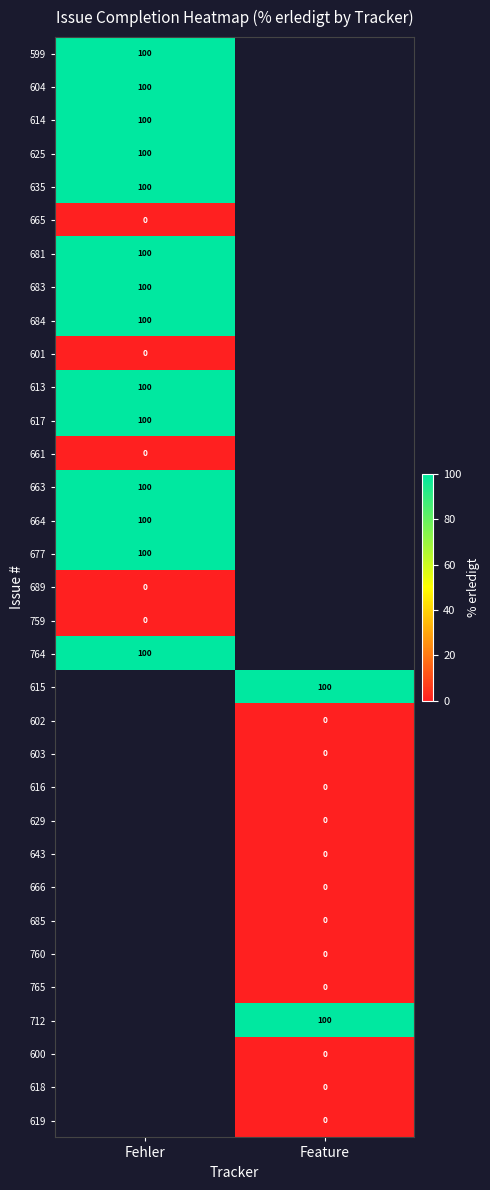

Is it true that 681 equals 70 at Fehler?

False